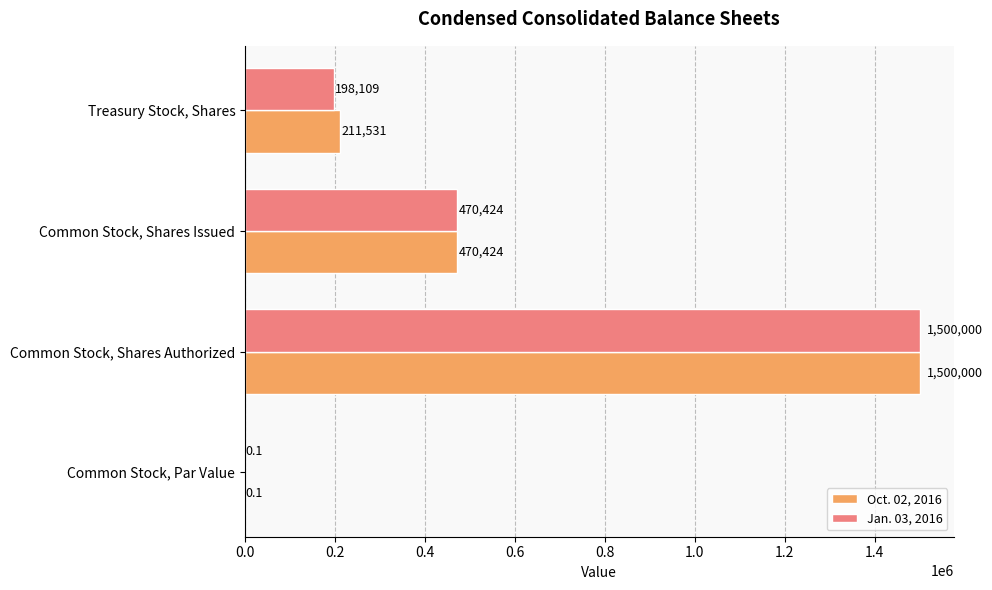

Where is Oct. 02, 2016 nearest to the value 750000?

Common Stock, Shares Issued